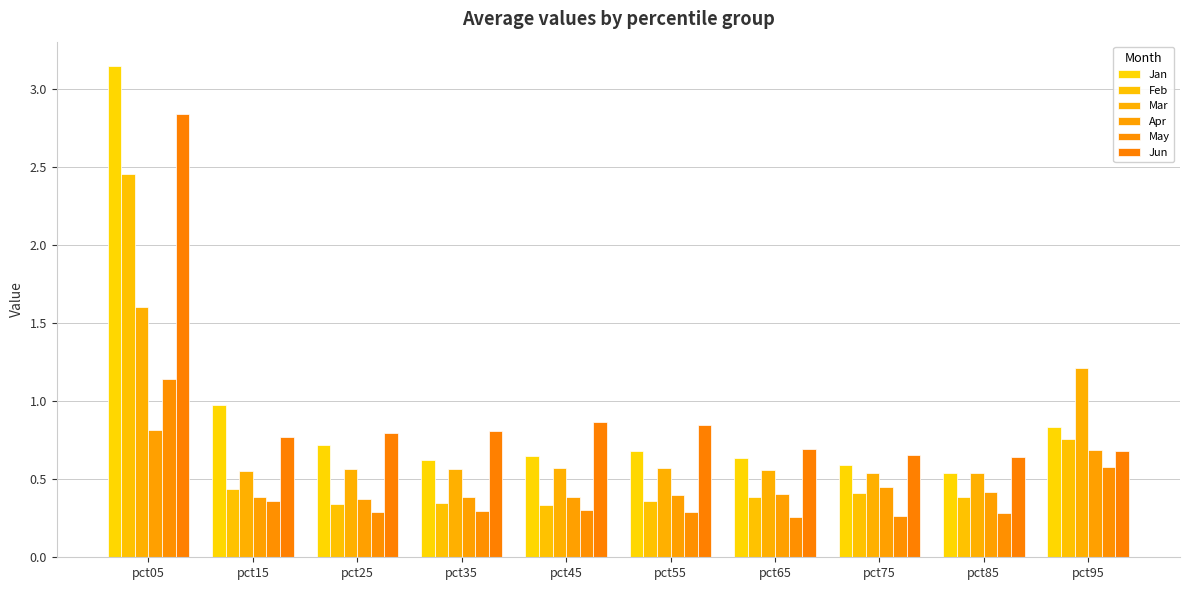

Reading right to left, what are all the values shown in this chart?

Jan: 0.8	0.5	0.6	0.6	0.7	0.6	0.6	0.7	1.0	3.1
Feb: 0.8	0.4	0.4	0.4	0.4	0.3	0.3	0.3	0.4	2.5
Mar: 1.2	0.5	0.5	0.6	0.6	0.6	0.6	0.6	0.6	1.6
Apr: 0.7	0.4	0.5	0.4	0.4	0.4	0.4	0.4	0.4	0.8
May: 0.6	0.3	0.3	0.3	0.3	0.3	0.3	0.3	0.4	1.1
Jun: 0.7	0.6	0.7	0.7	0.8	0.9	0.8	0.8	0.8	2.8